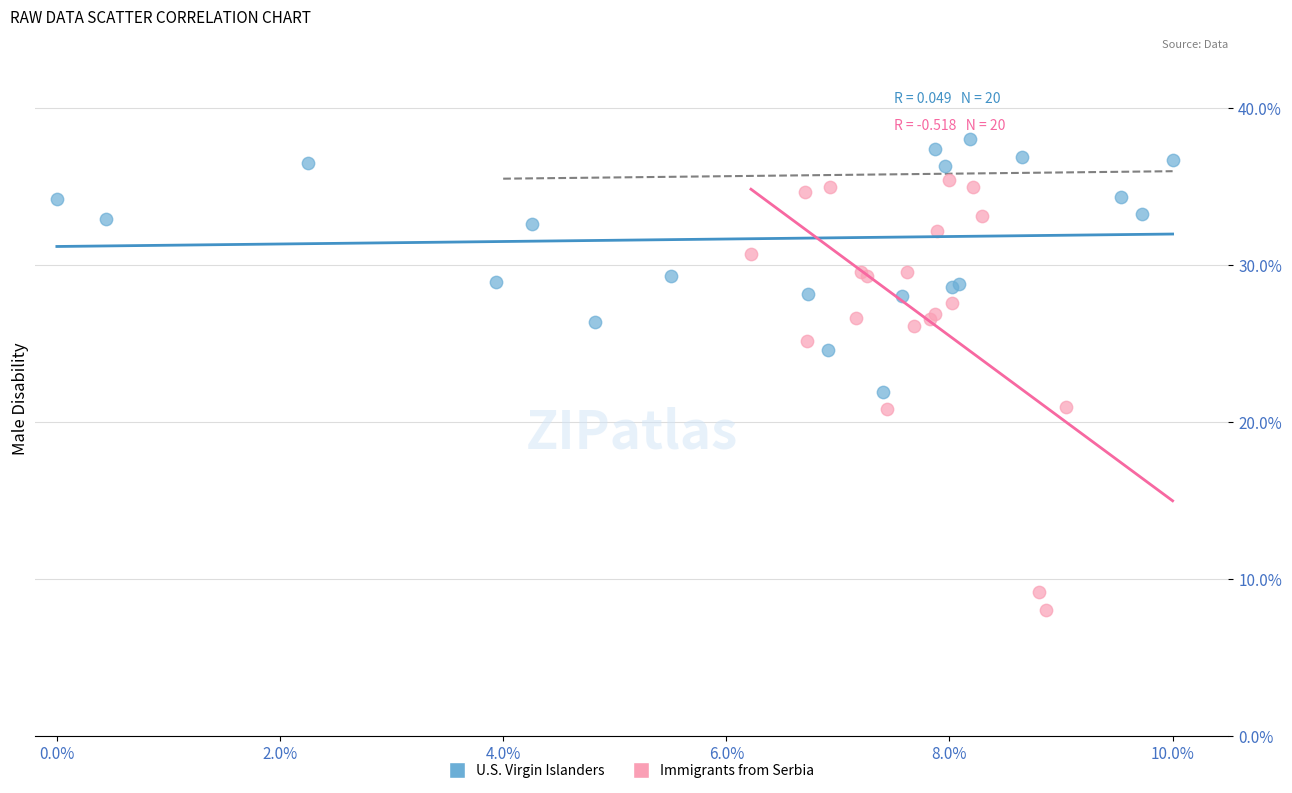

Which series reaches the minimum Y coordinate?

Immigrants from Serbia